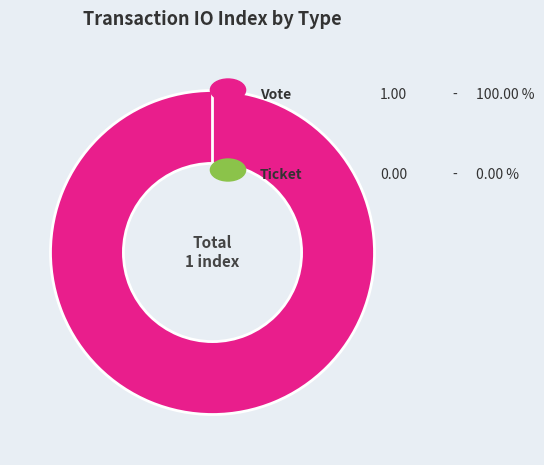

To the nearest percent, what is the average slice percentage?

50%